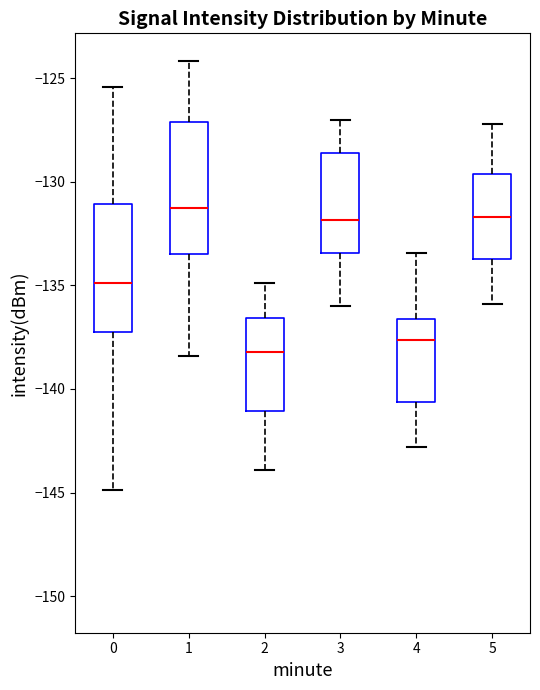

Reading left to right, transcribe this box plot: for each box, give where its median line is, the range the box spans, and where its two whiskers end, as read against the y-axis. The values are not printed on the chart, so give them approximately, as read against the axis.

0: median -135.0, box -137.5 to -131.0, whiskers -145.0 to -125.5
1: median -131.0, box -133.5 to -127.0, whiskers -138.5 to -124.0
2: median -138.0, box -141.0 to -136.5, whiskers -144.0 to -135.0
3: median -132.0, box -133.5 to -128.5, whiskers -136.0 to -127.0
4: median -137.5, box -140.5 to -136.5, whiskers -143.0 to -133.5
5: median -131.5, box -133.5 to -129.5, whiskers -136.0 to -127.0